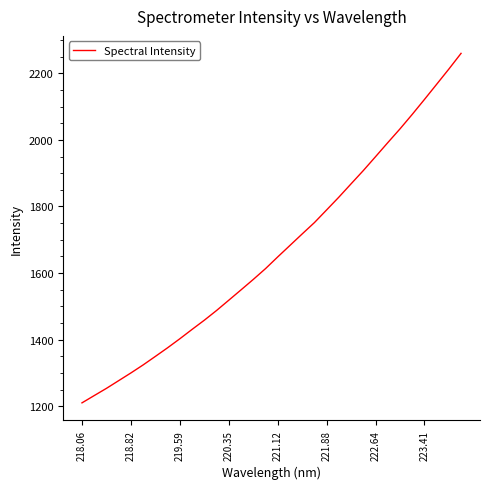

How many lines are shown in the chart?

1